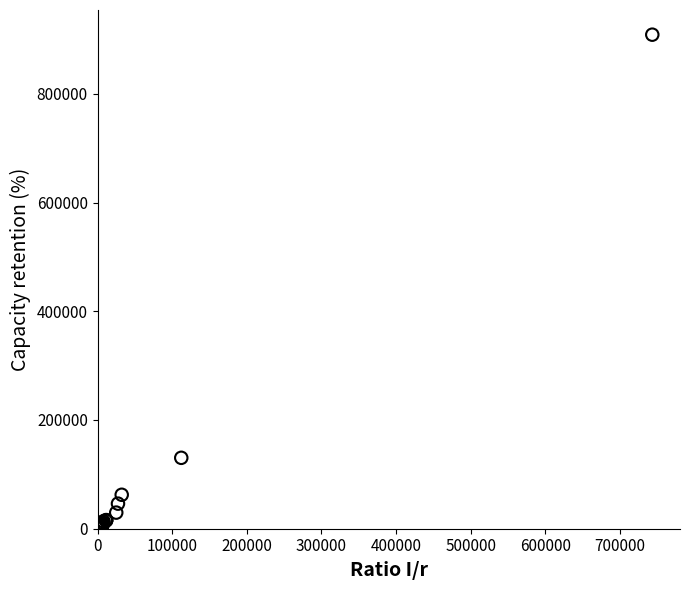

What Y value in the scatter plot is closest to 454693?

130414